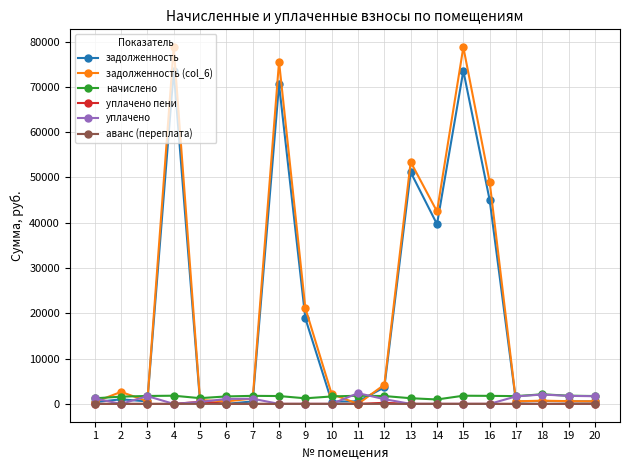

Is the value of задолженность (col_6) at 16 greater than the value of уплачено at 6?

Yes